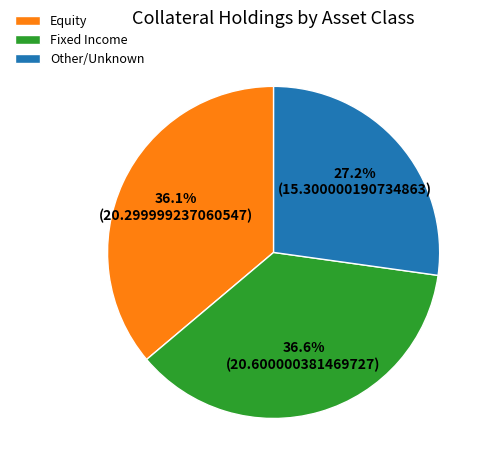

Is there a majority slice in this chart?

No